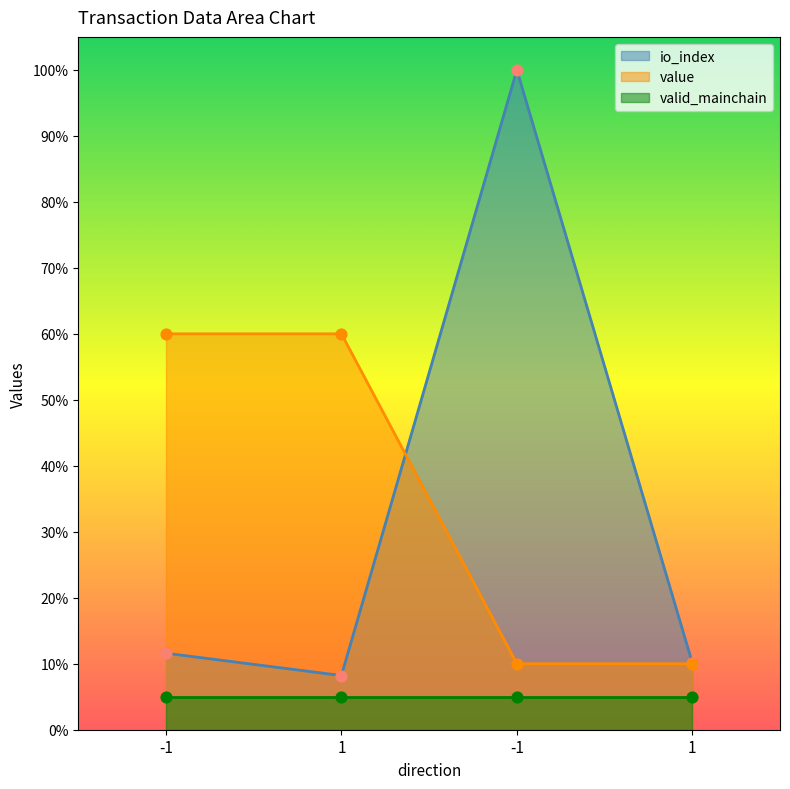

At how many categories does at least one series exceed 0?

4